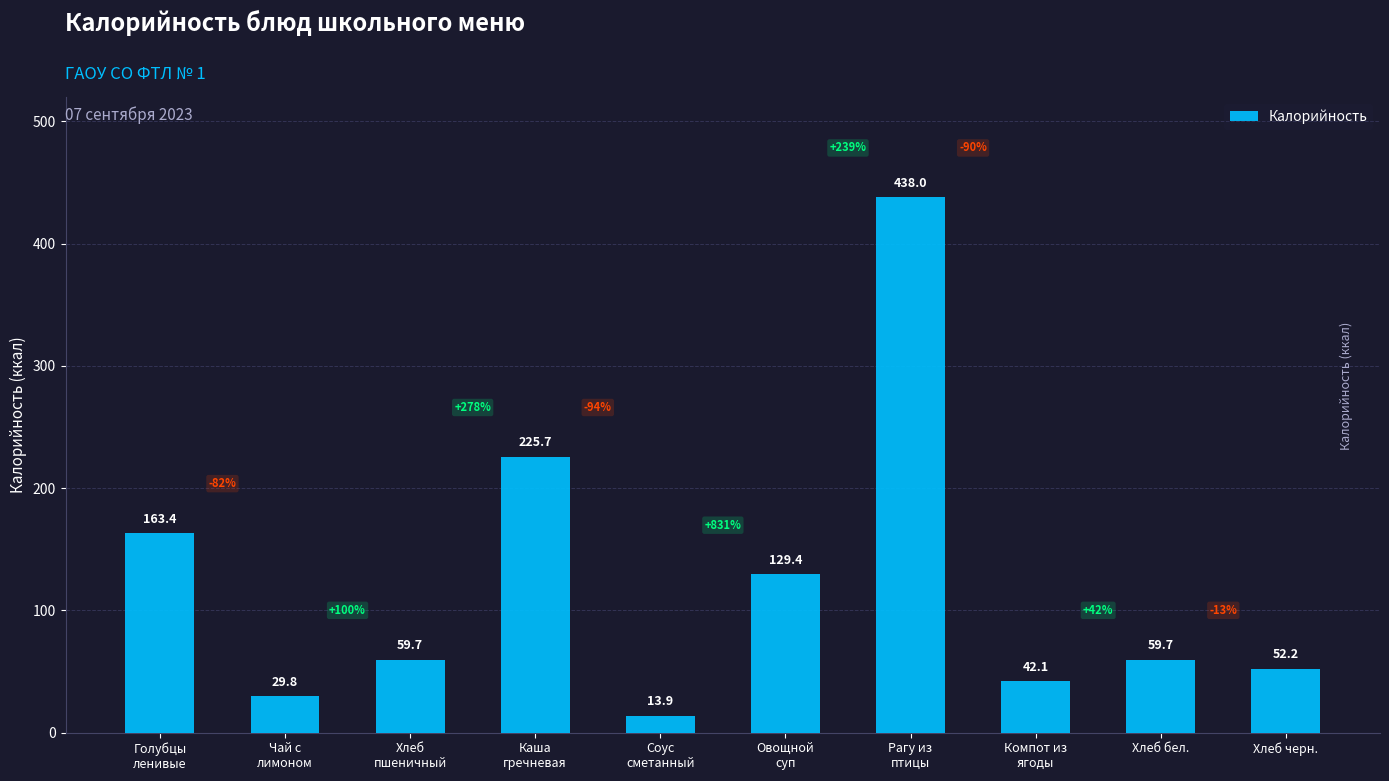

What is the difference between the maximum and minimum values?

424.1